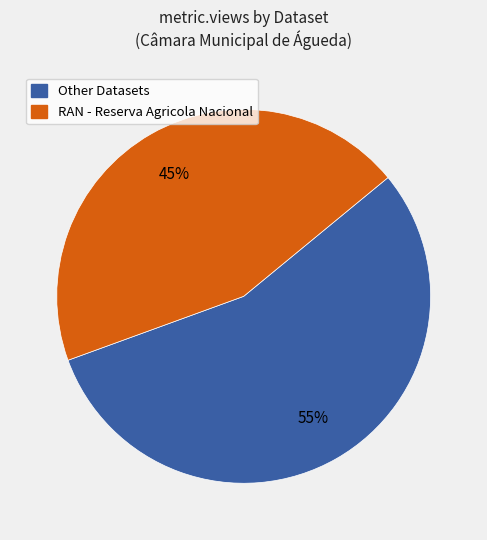

Count the number of slices in the pie.

2